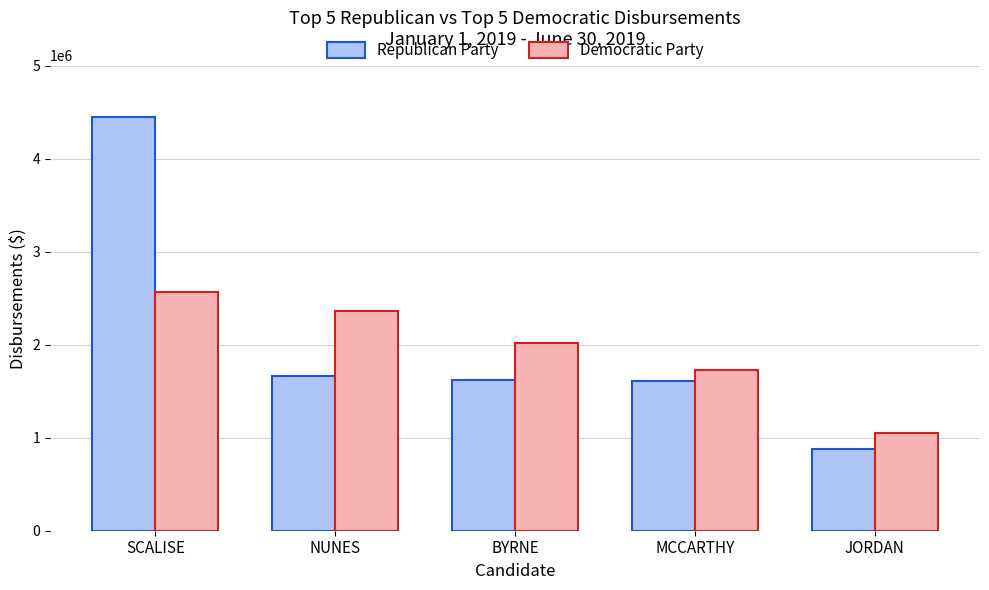

Between MCCARTHY and JORDAN, which series saw the biggest shift?

Republican Party